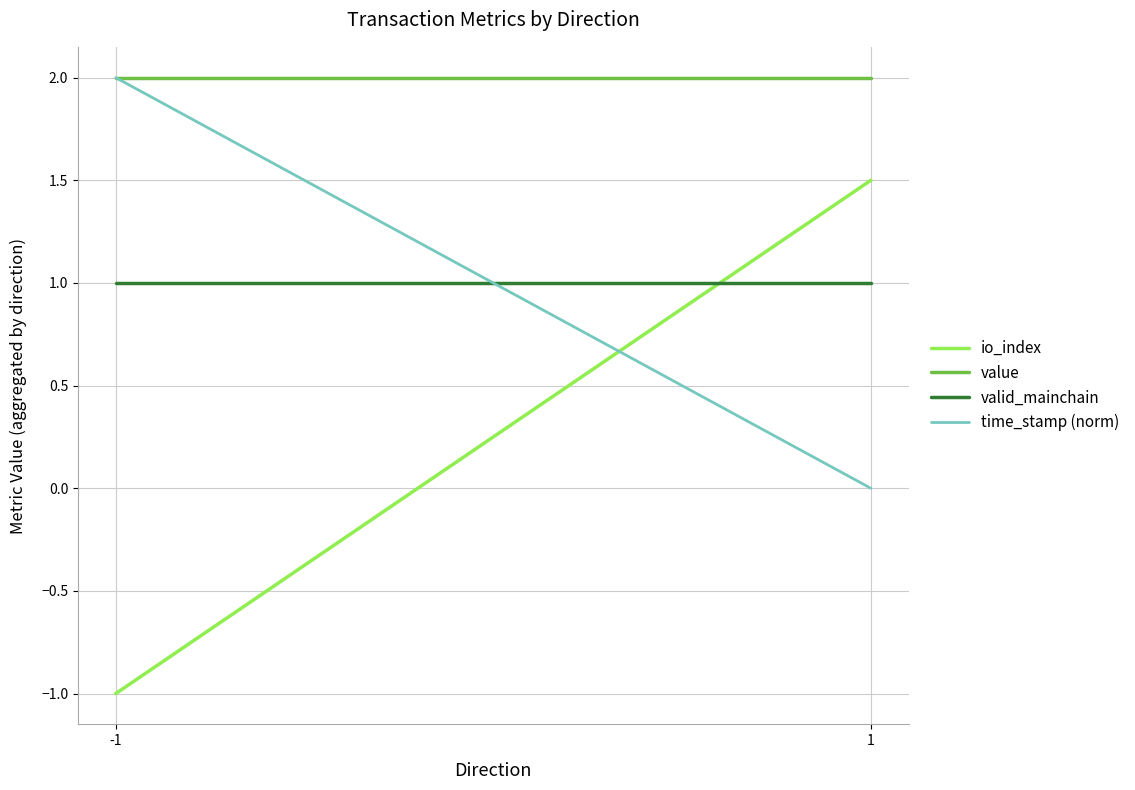

What is the sum of all time_stamp (norm) values?

2.0